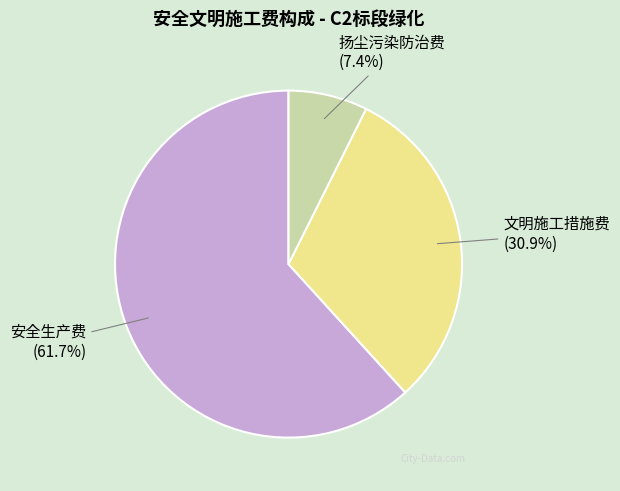

Rank the categories by value from highest to lowest.

安全生产费, 文明施工措施费, 扬尘污染防治费